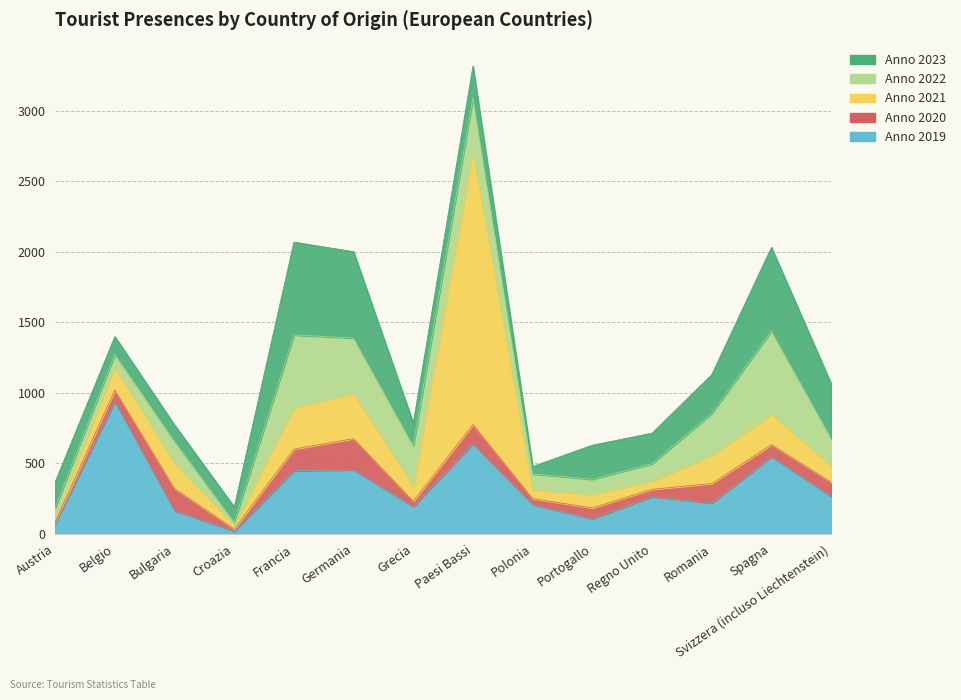

What is the difference between the Anno 2023 values at Austria and Romania?

91